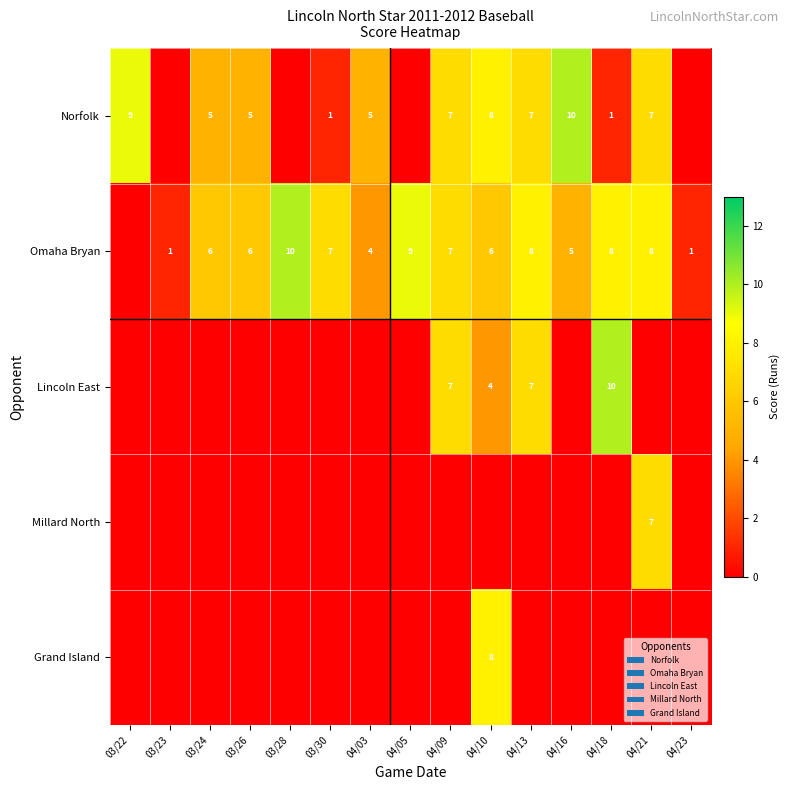

What is the total value across all series at 04/05?

9